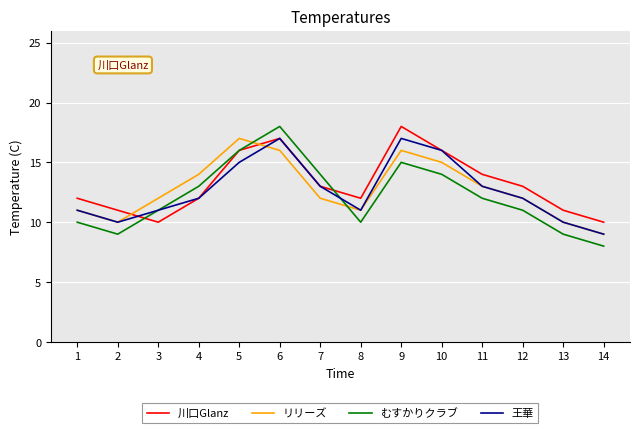

What is the total value across all series at 5?

64